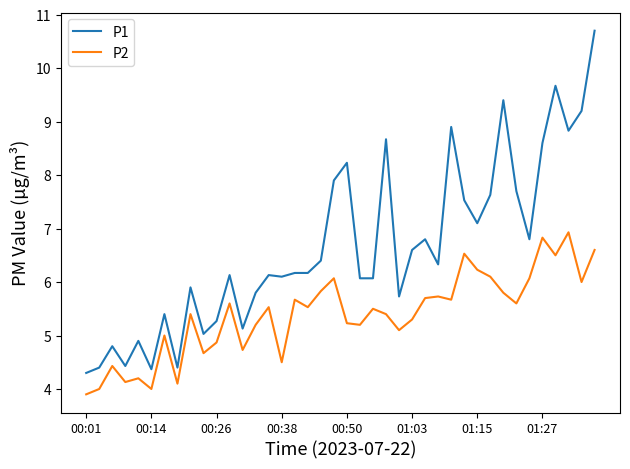

How many categories are shown in the chart?

40